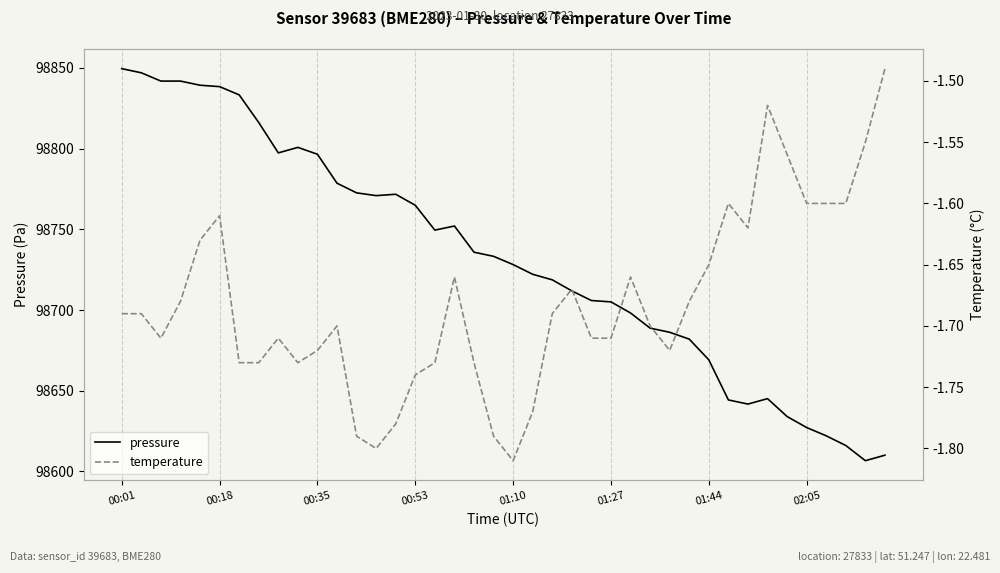

Rank the series by their average value, from highest to lowest.

pressure, temperature